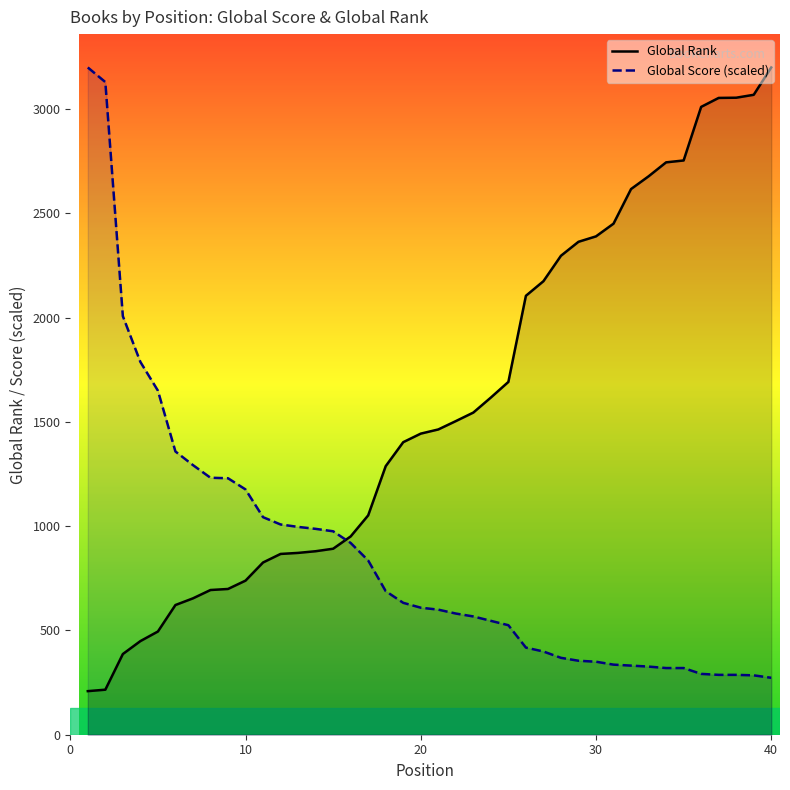

What is the minimum value shown in the chart?

209.0